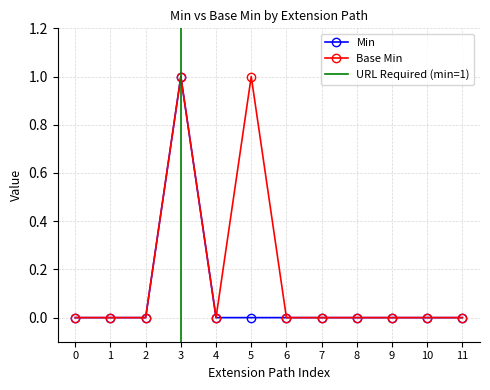

List the series in order of their overall mean, highest first.

Base Min, Min